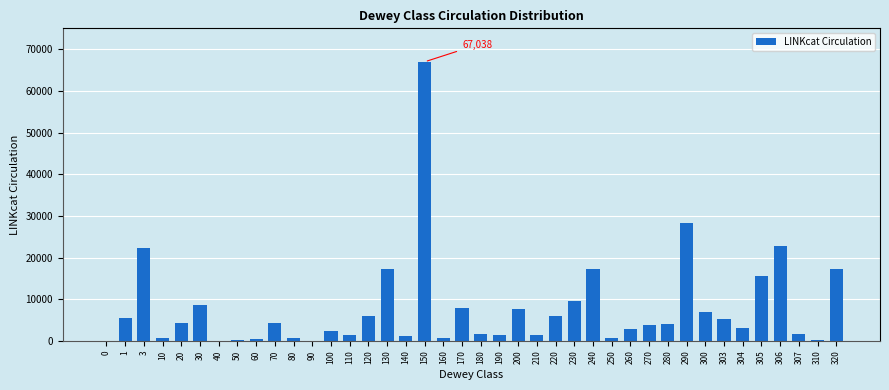

The value at 3 is 35101. True or false?

False